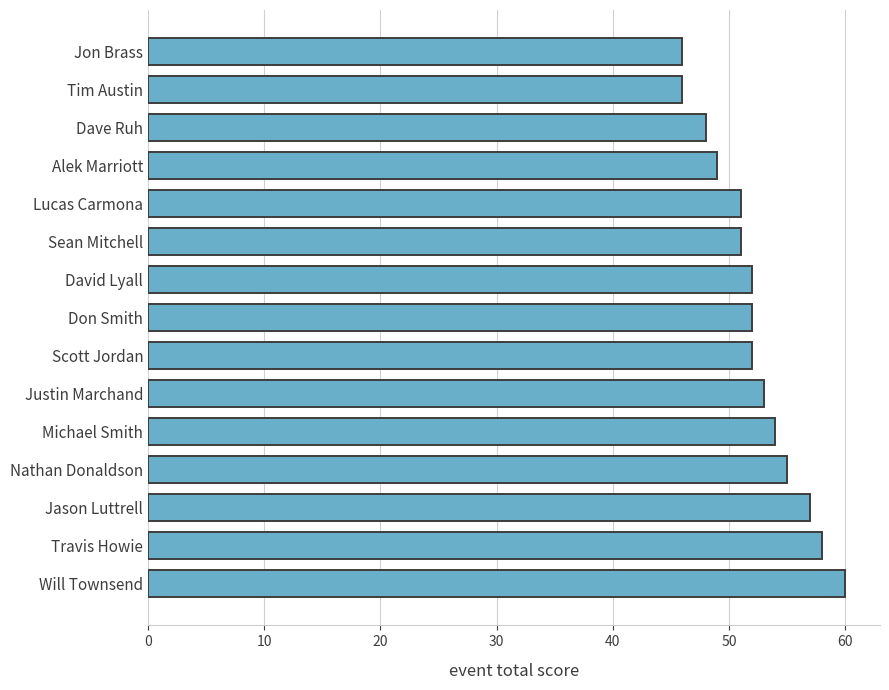

How many series are shown in this chart?

1